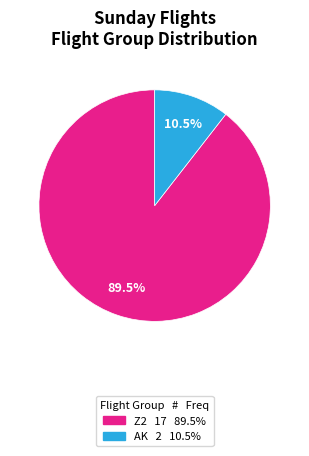

Is there a majority slice in this chart?

Yes